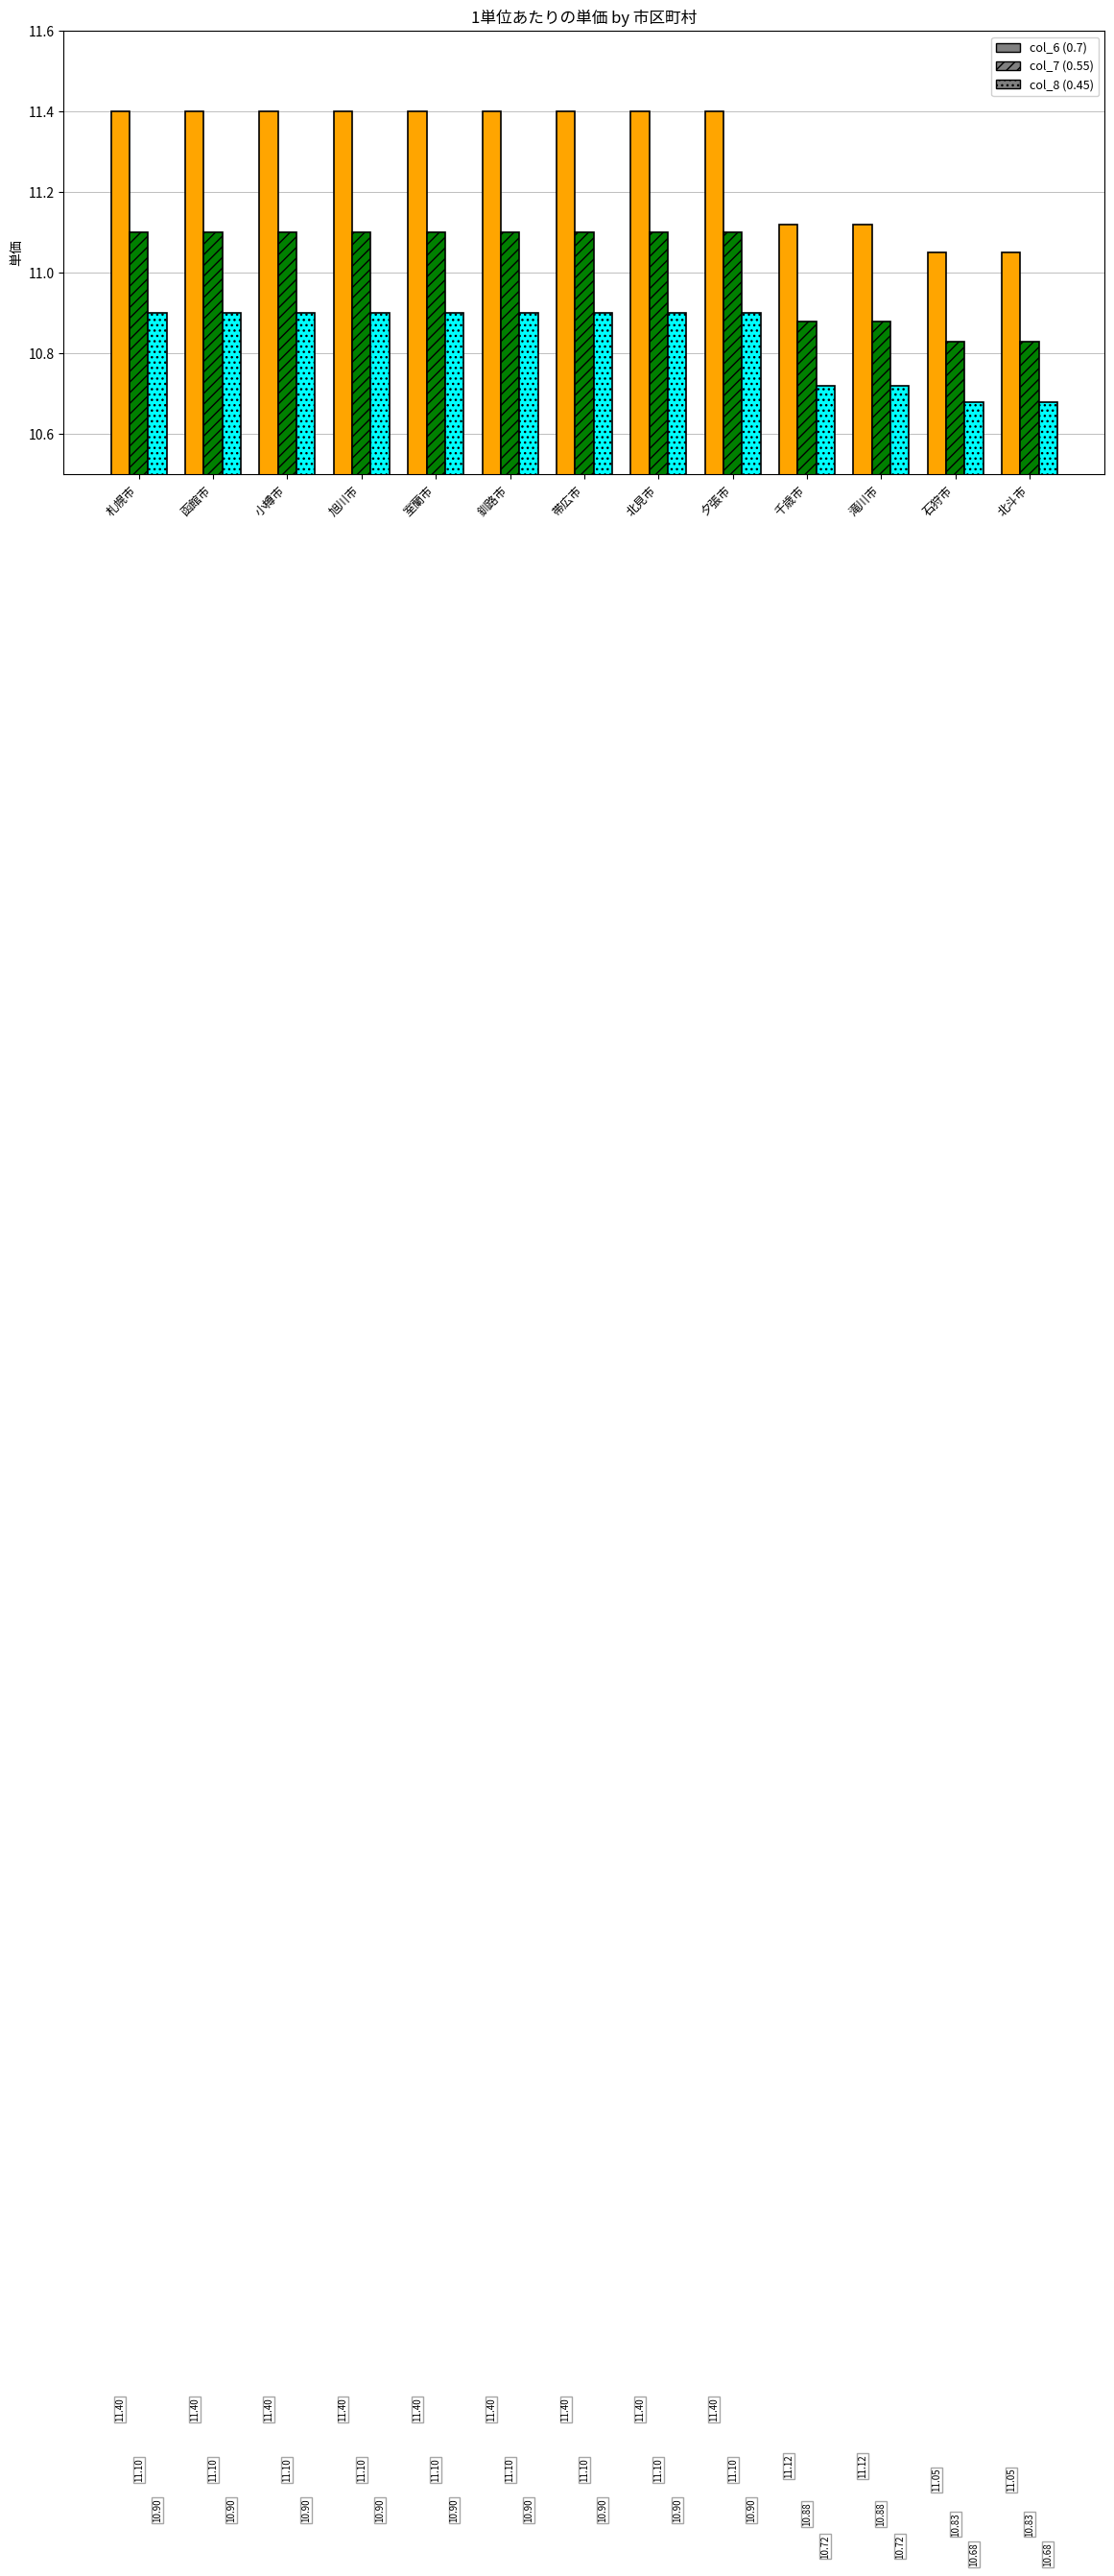

What is the label of the 7th bar from the left?

帯広市